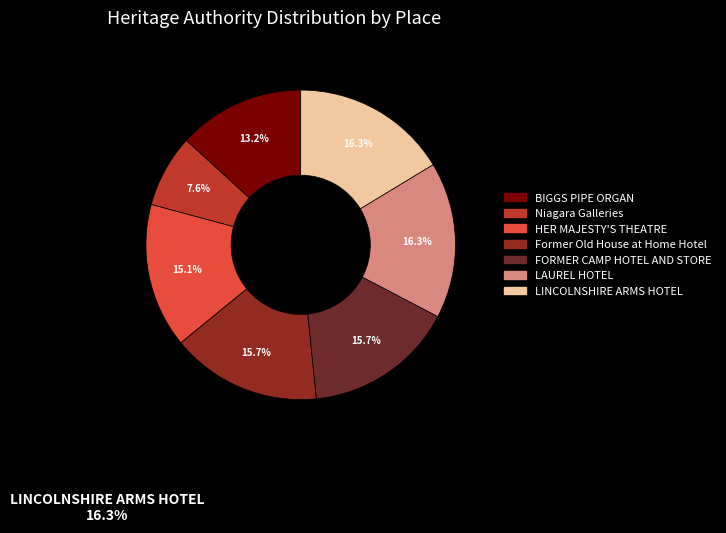

Count the number of slices in the pie.

7